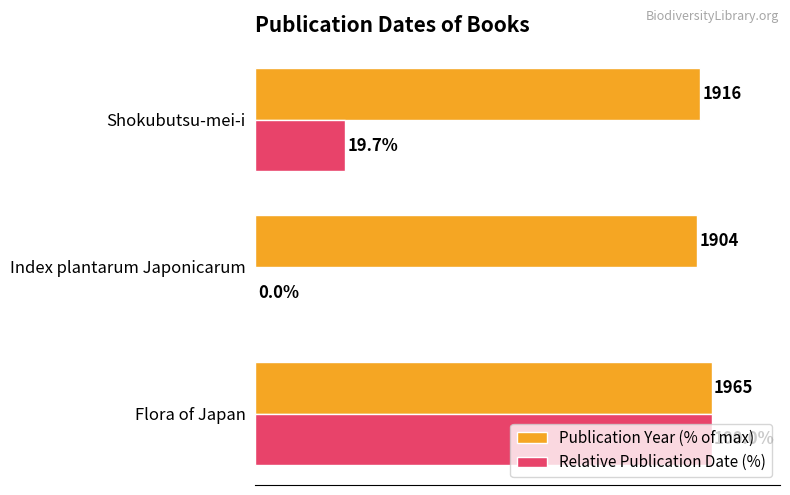

What are all the series names shown in the legend?

Publication Year (% of max), Relative Publication Date (%)